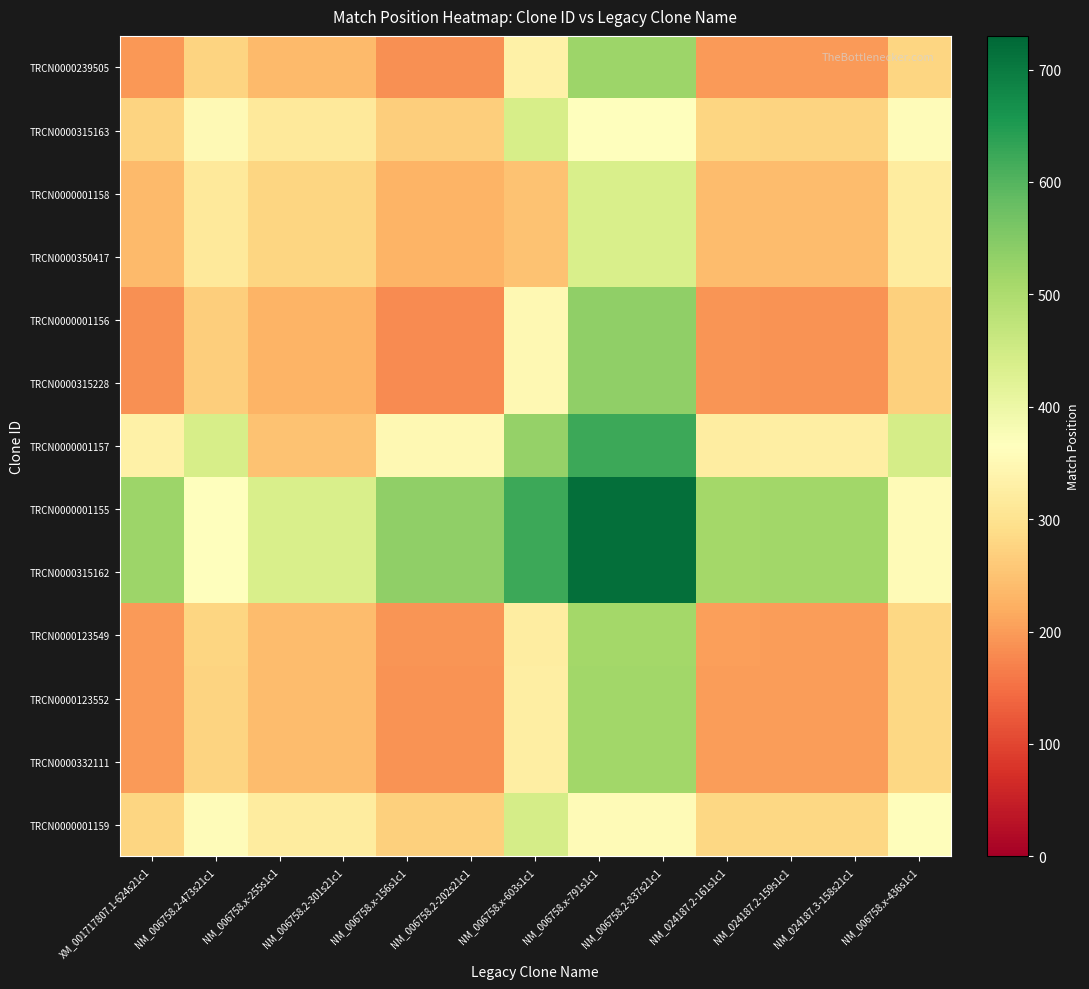

Count the number of data series in this chart.

13